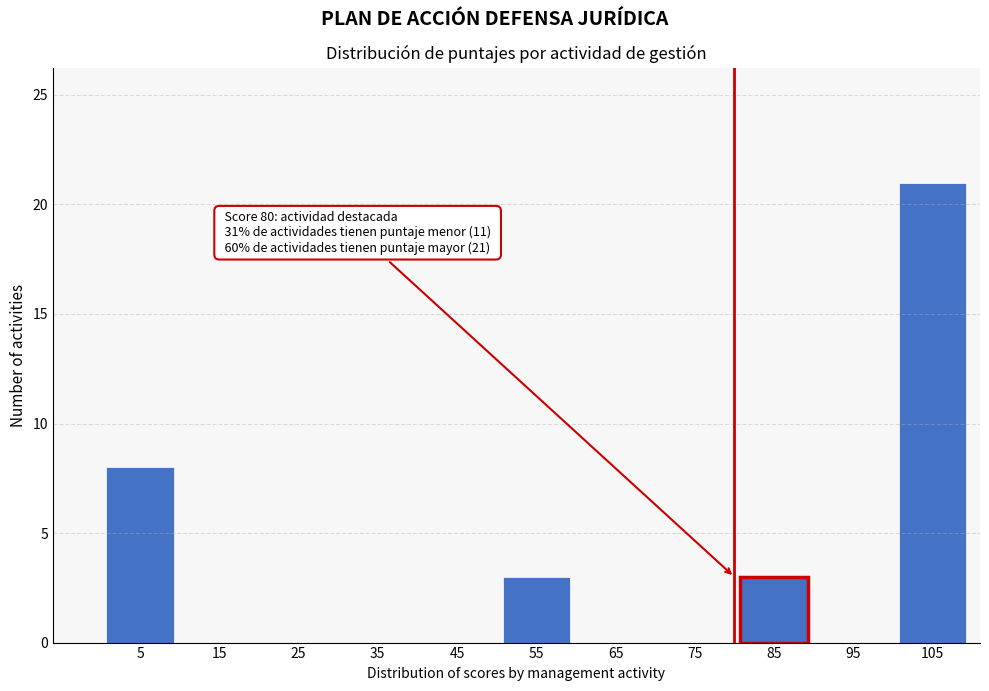

Over which range of the x-axis is the bar tallest?

100 to 110